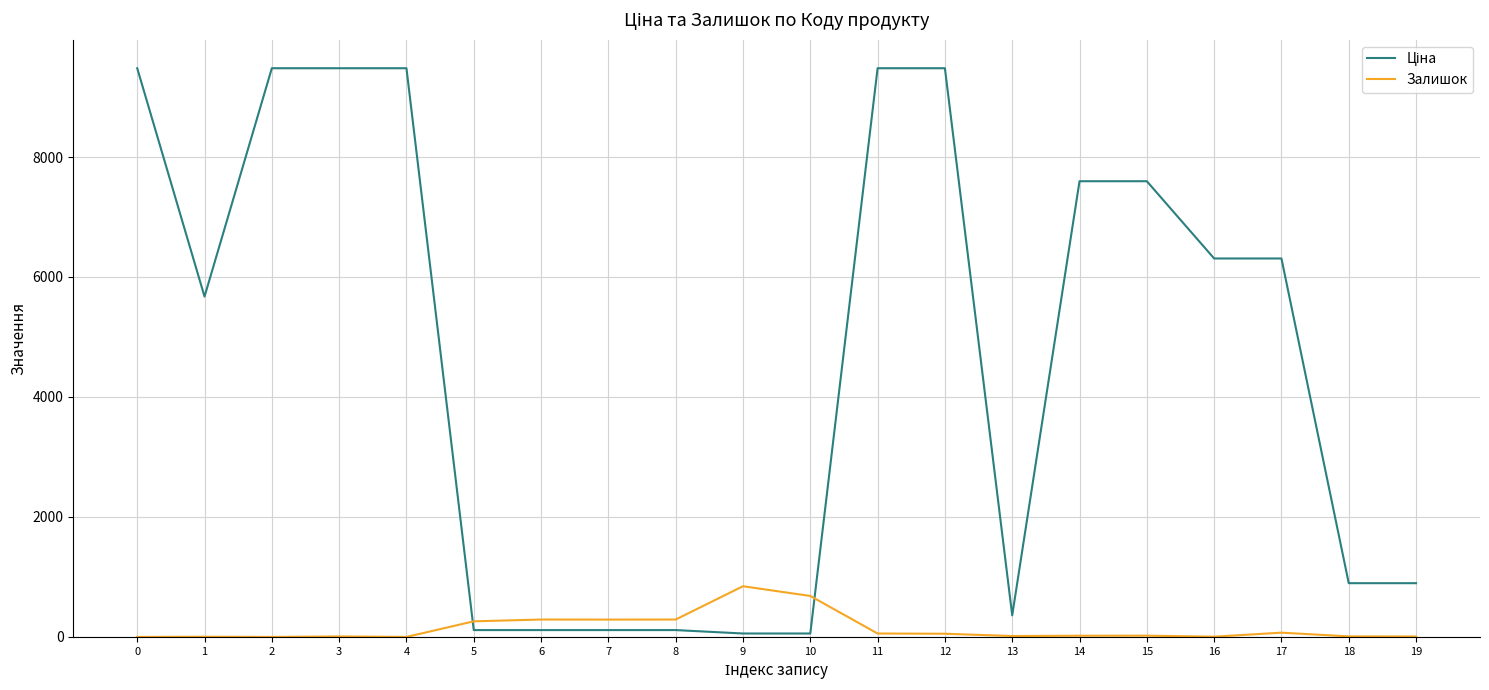

What is the sum of all Залишок values?

2925.0